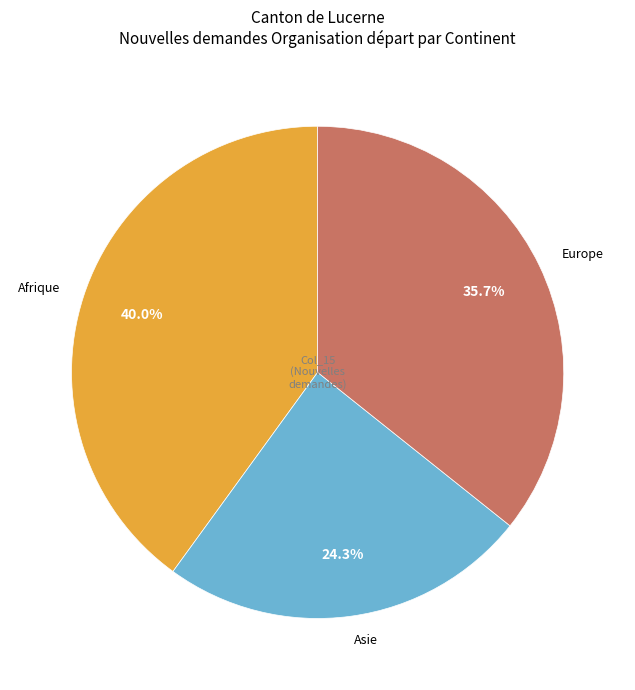

Is there any slice that represents more than half of the pie?

No